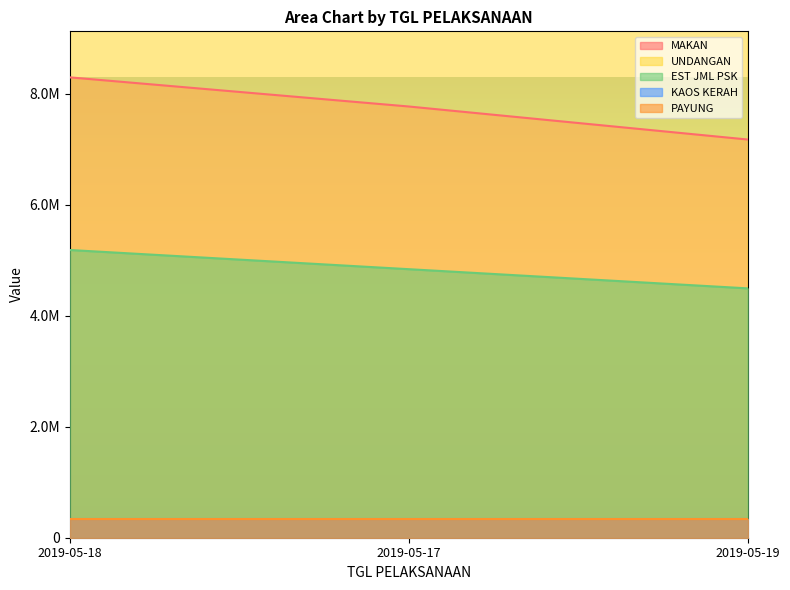

True or false: MAKAN has a value of 7175000 at 2019-05-19.

True